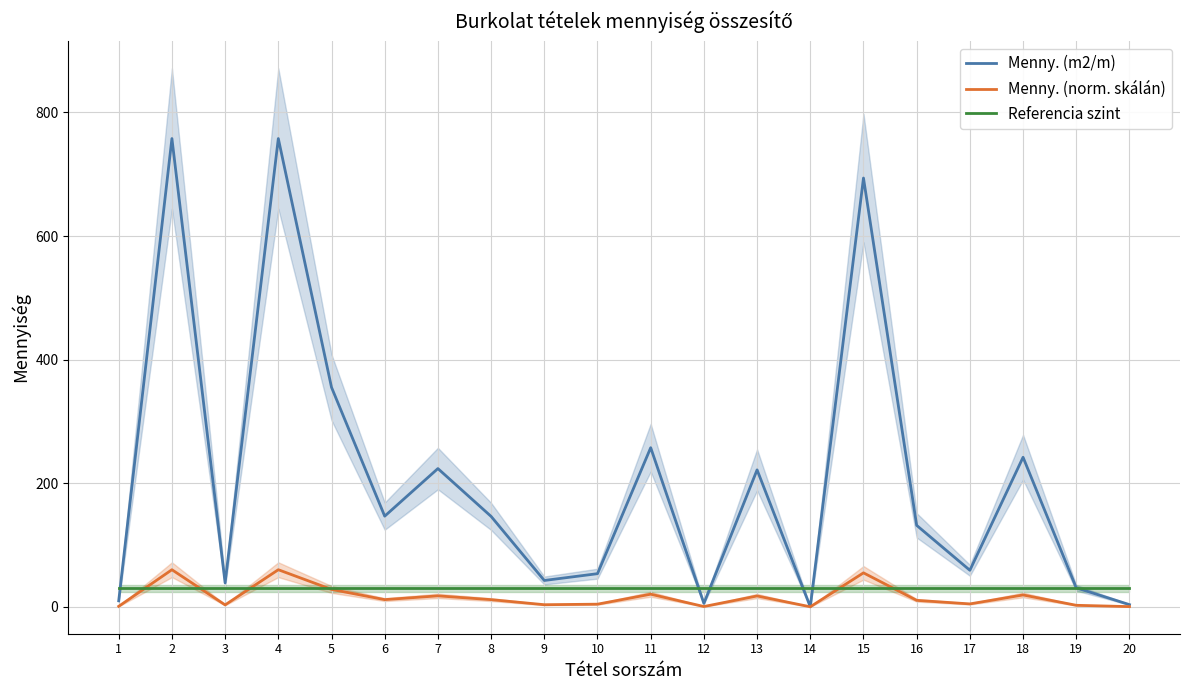

Where is Referencia szint nearest to the value 30?

1